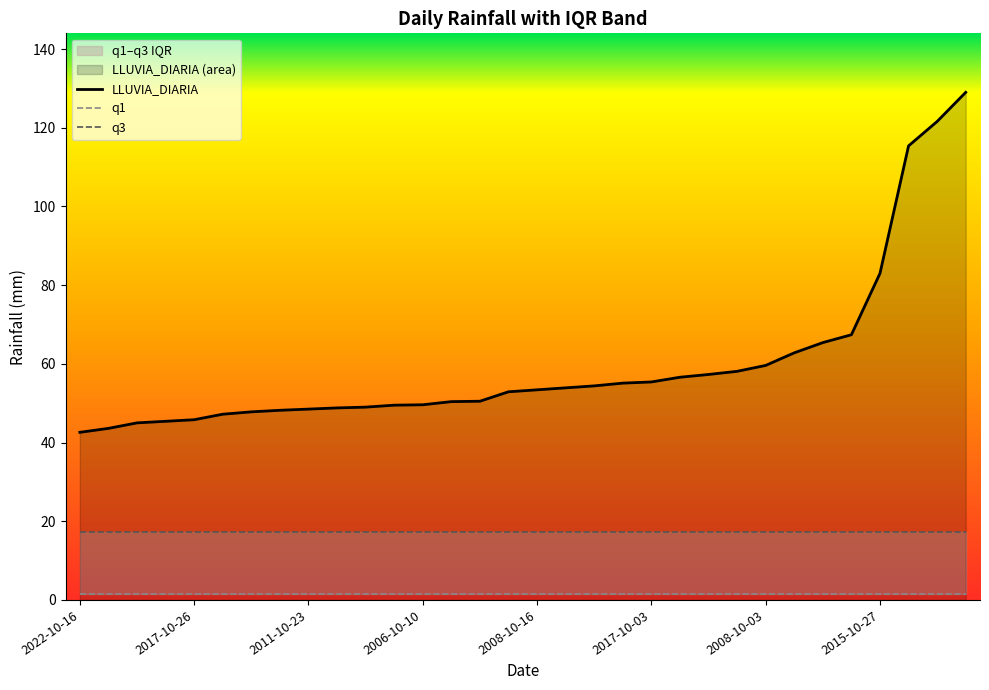

At 2015-10-27, list the series in order from smallest to largest.

q1, q3, LLUVIA_DIARIA